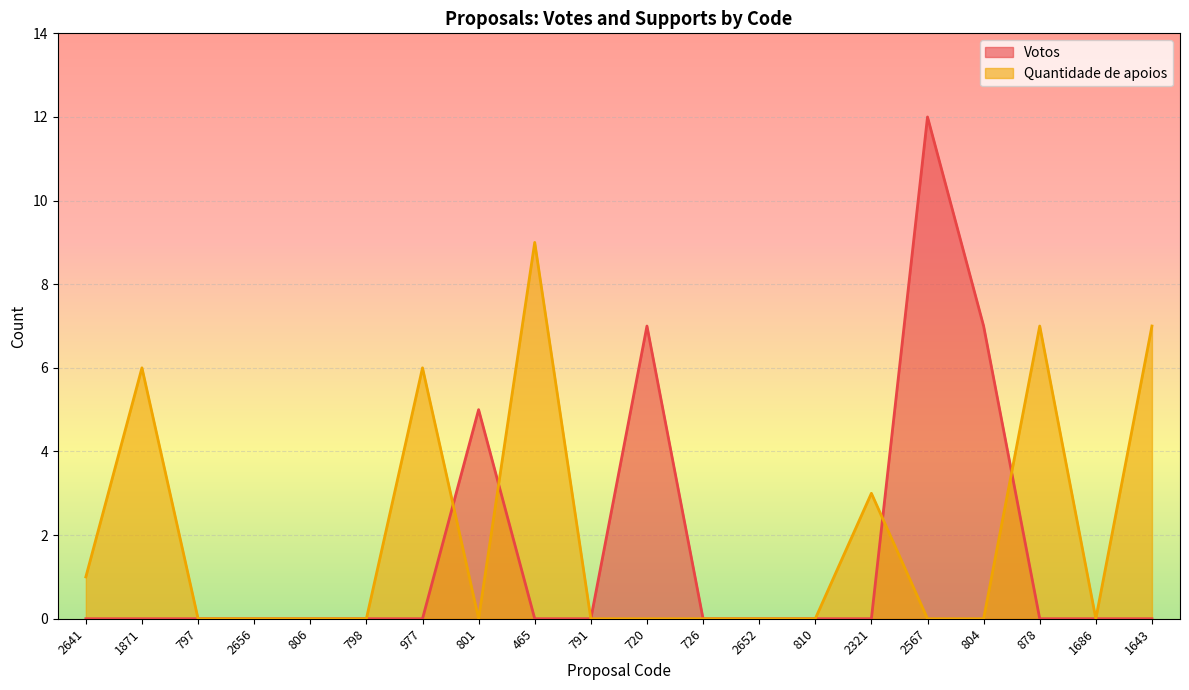

At which category does Votos reach its first local peak?

801